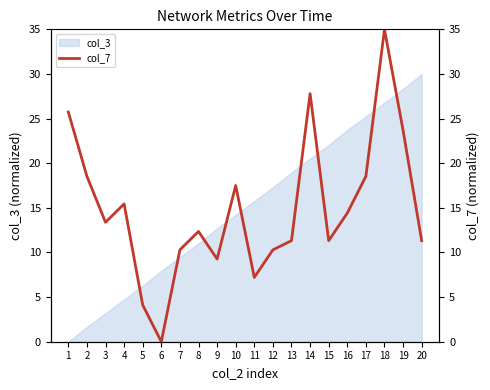

Approximately how many times larger is the value at 20 compared to 14?

0.4